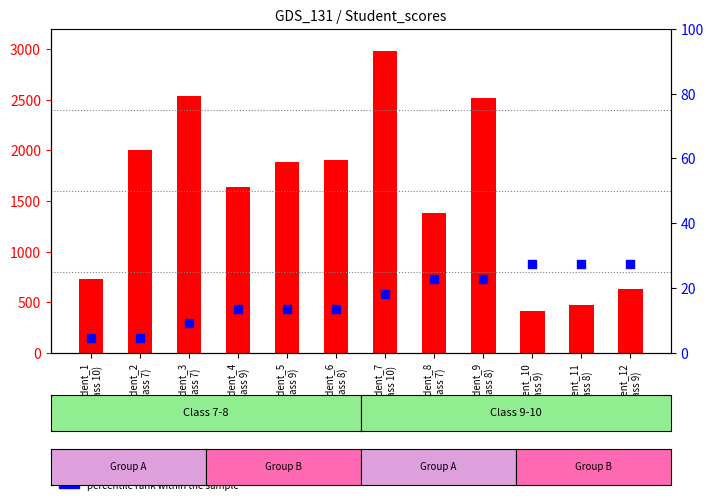

At which category is the sum across all series the highest?

Student_7
(class 10)